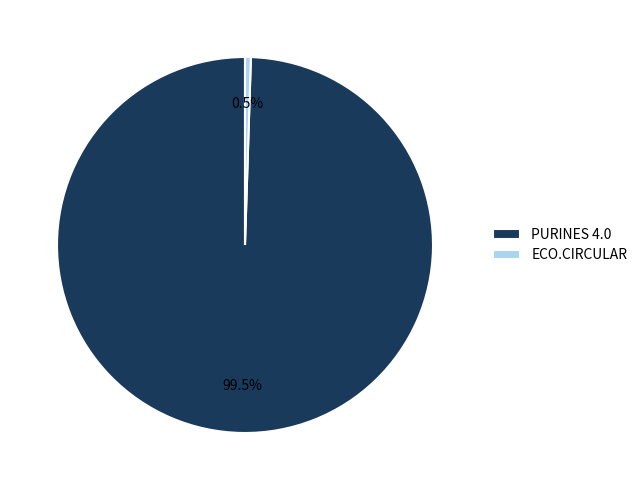

How many slices are in this pie chart?

2